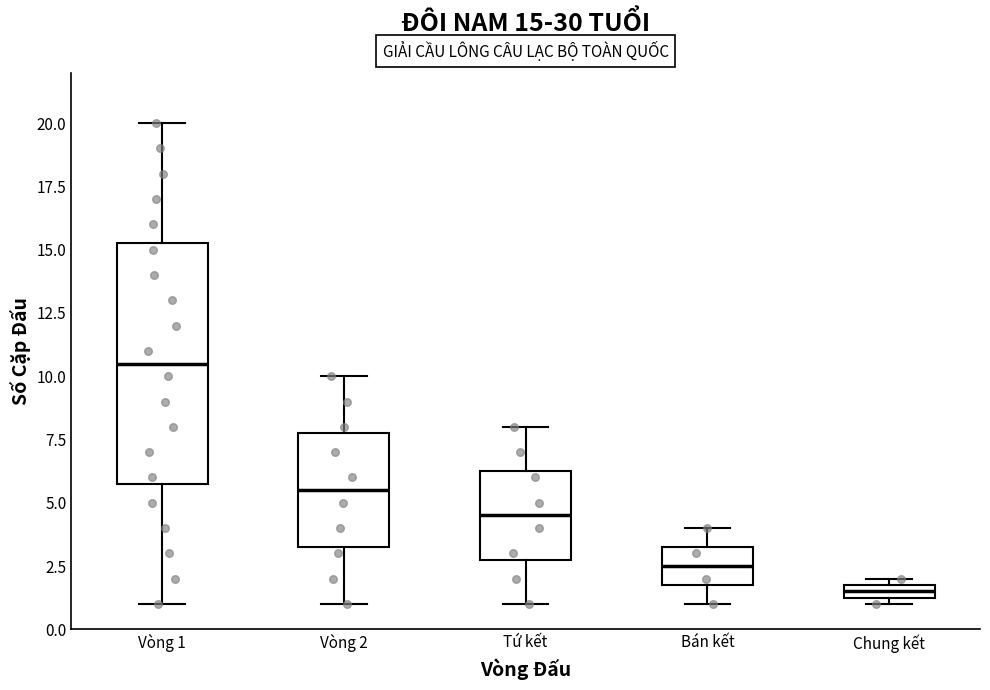

Which box is the tallest, from its lower edge to its upper edge?

Vòng 1